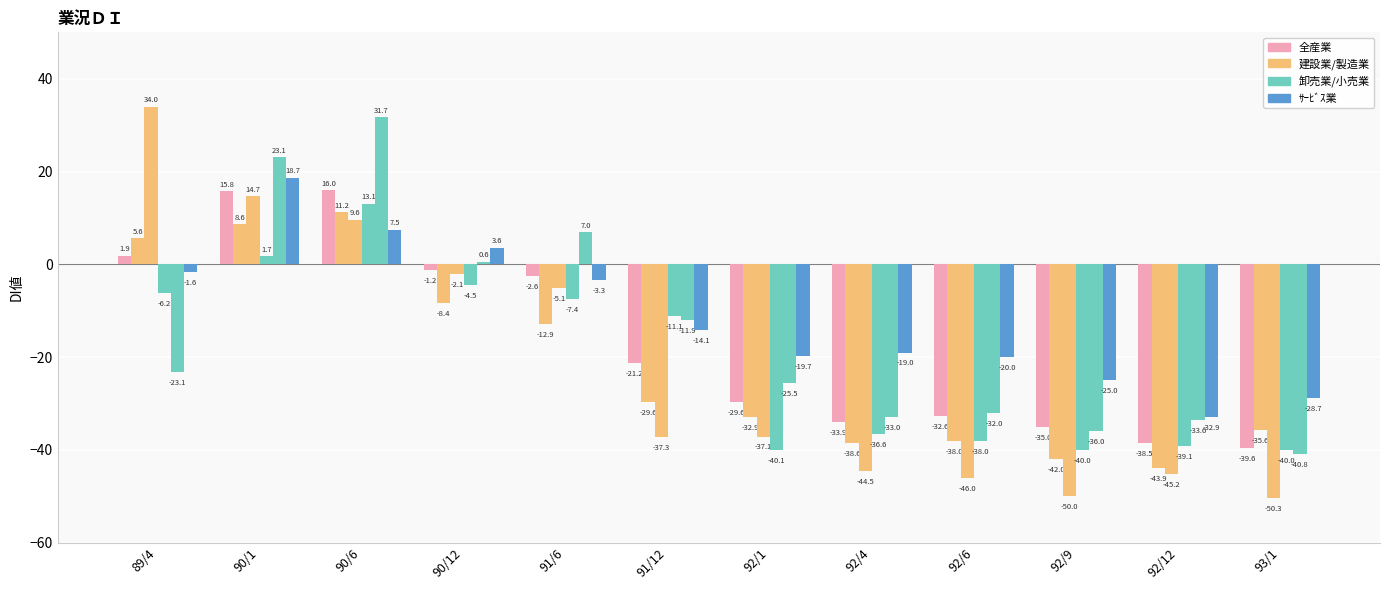

How many groups of bars are there?

12